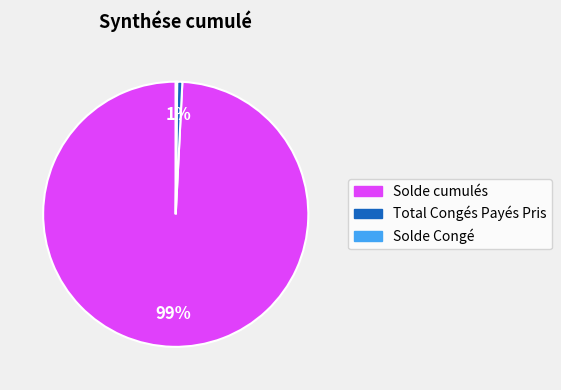

To the nearest percent, what is the combined percentage of Total Congés Payés Pris and Solde cumulés?

100%